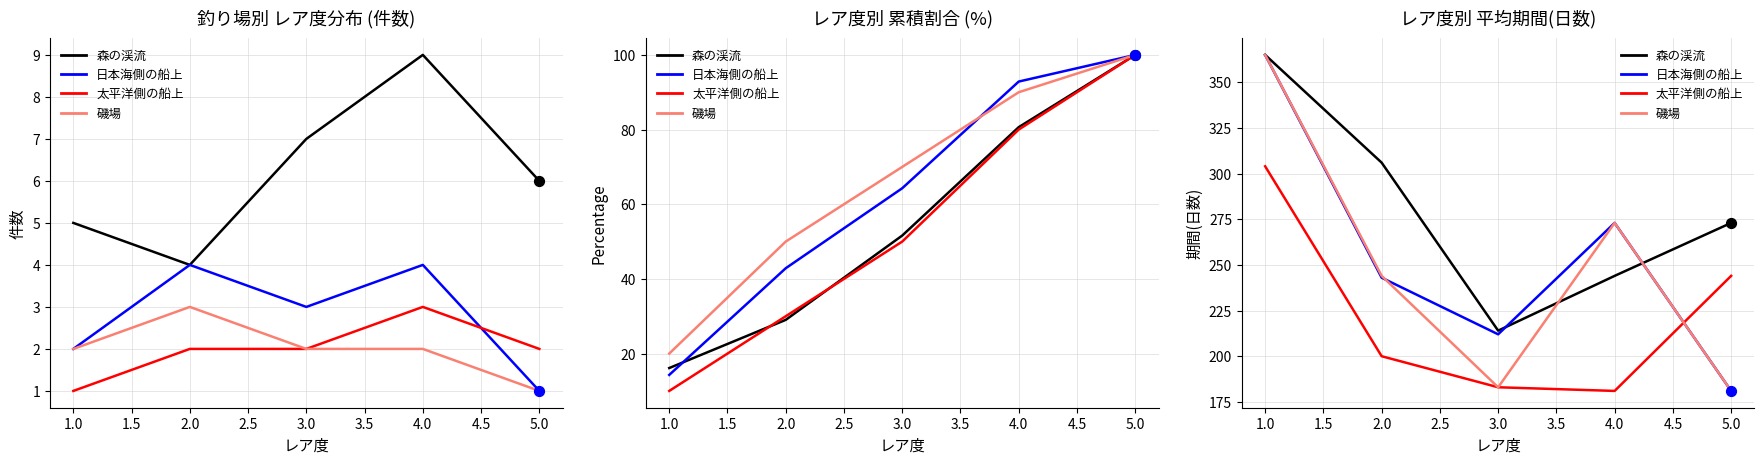

Which series has the largest total across all categories?

森の渓流